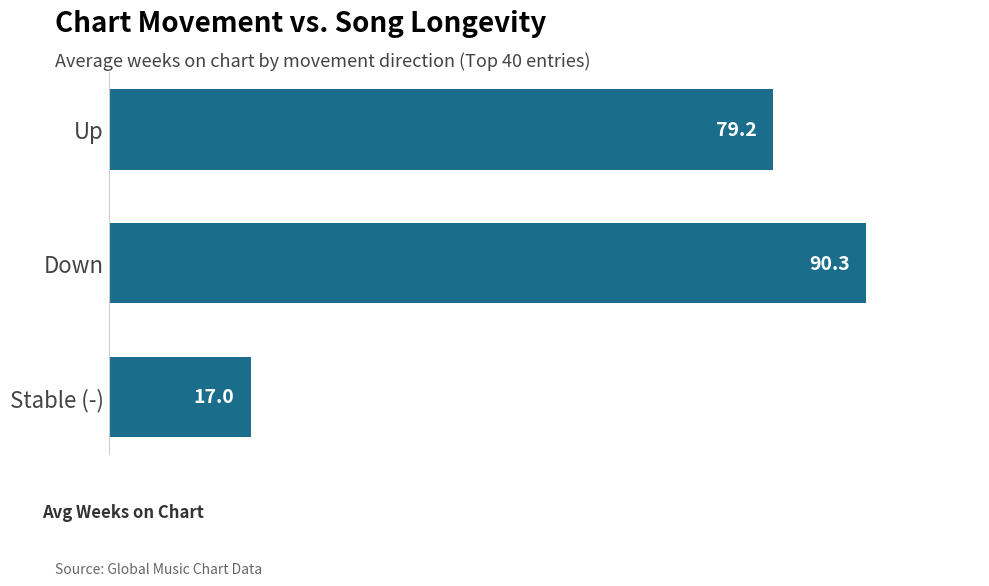

List the labels in order of value, smallest first.

Stable (-), Up, Down